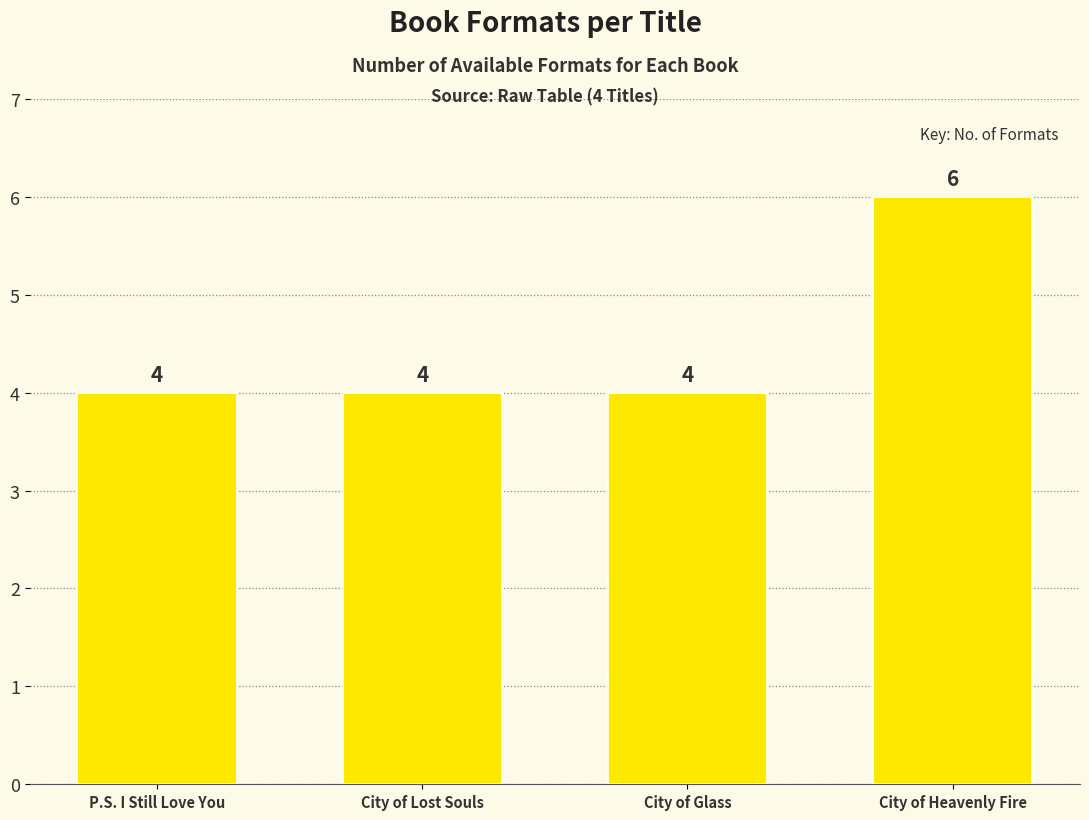

What is the ratio of the value at City of Lost Souls to the value at City of Glass?

1.0